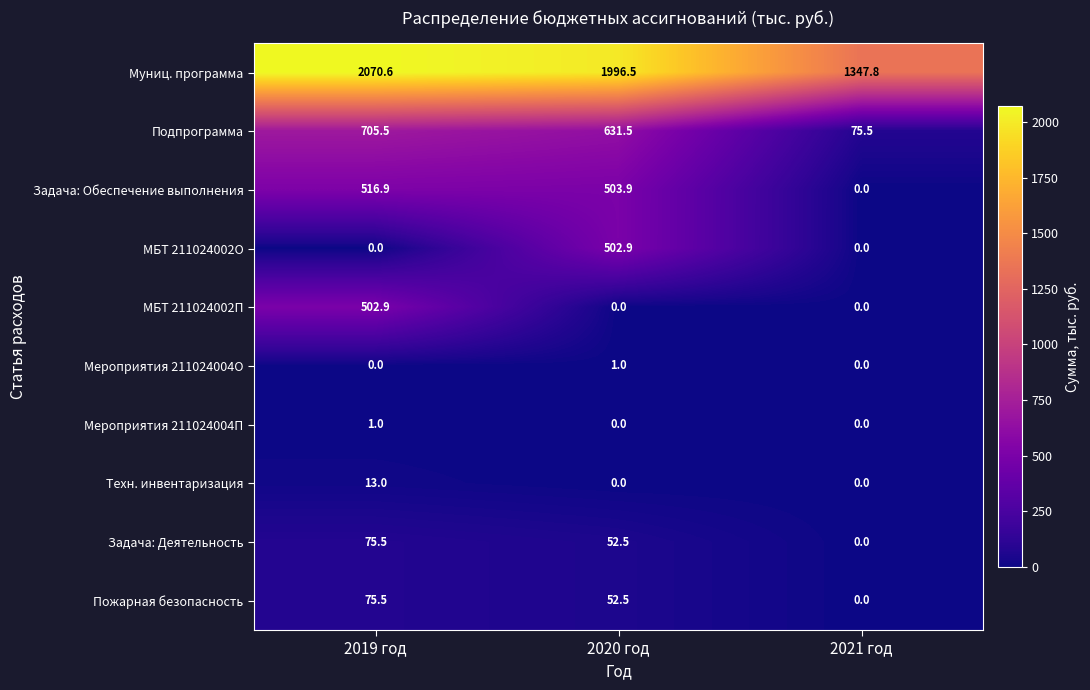

What is the maximum value shown in the chart?

2070.6